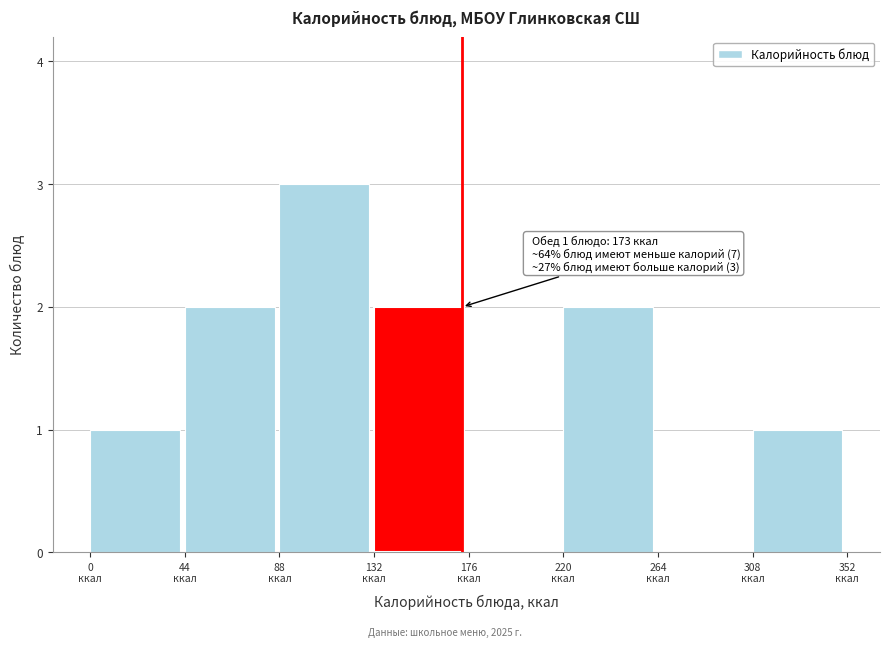

Which range on the x-axis has the tallest bar?

88 to 132